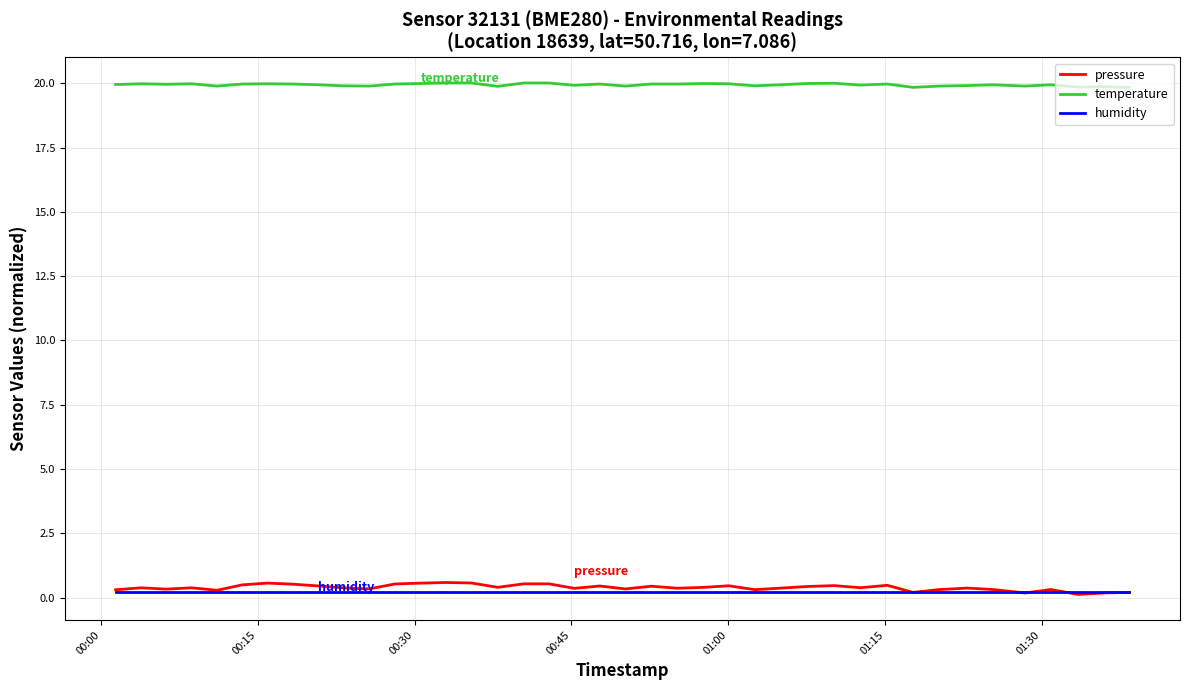

Which series has the largest range (max minus min)?

pressure